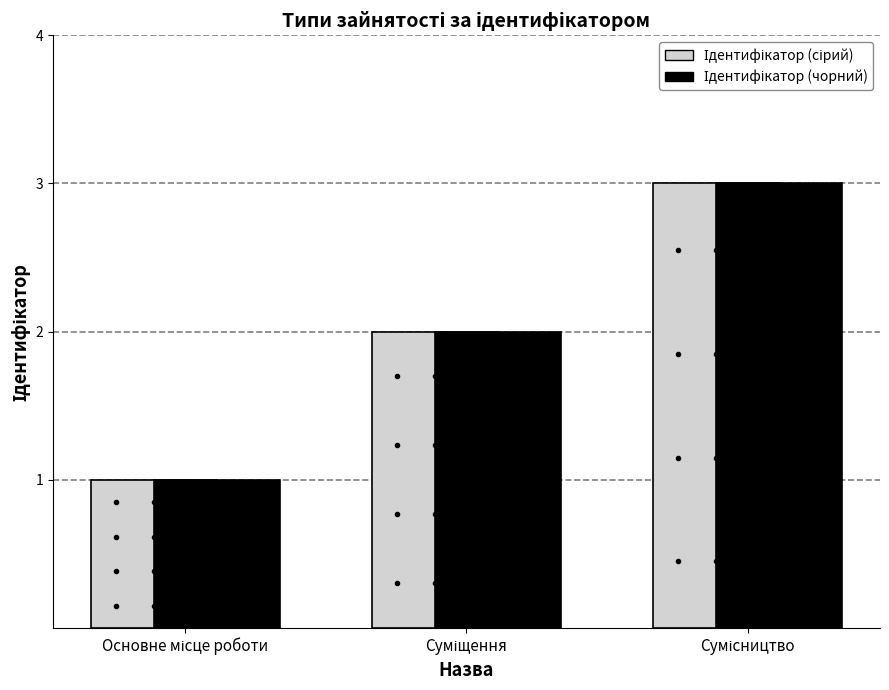

What is the maximum value shown in the chart?

3